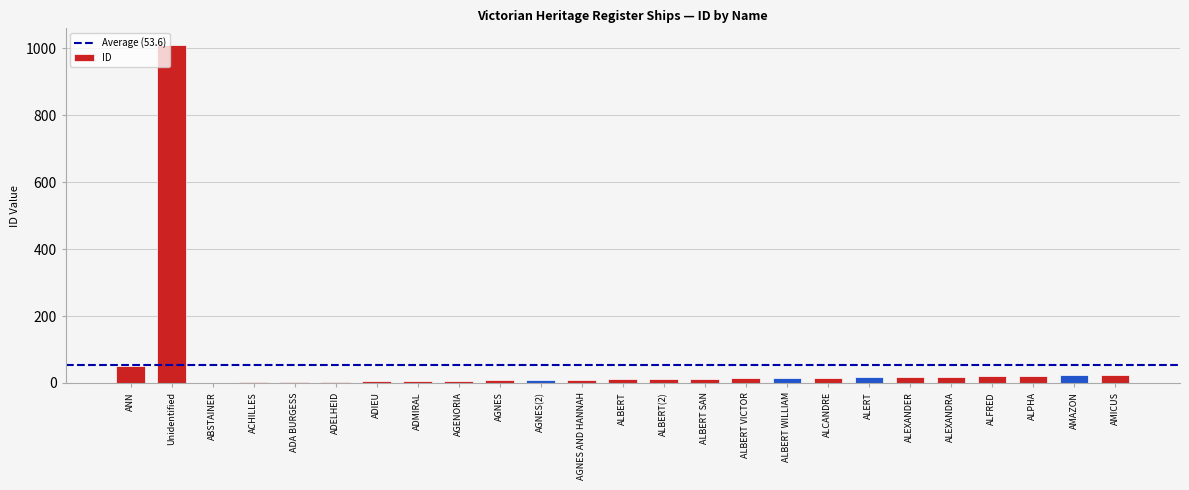

Where does the data first go above 13?

ANN